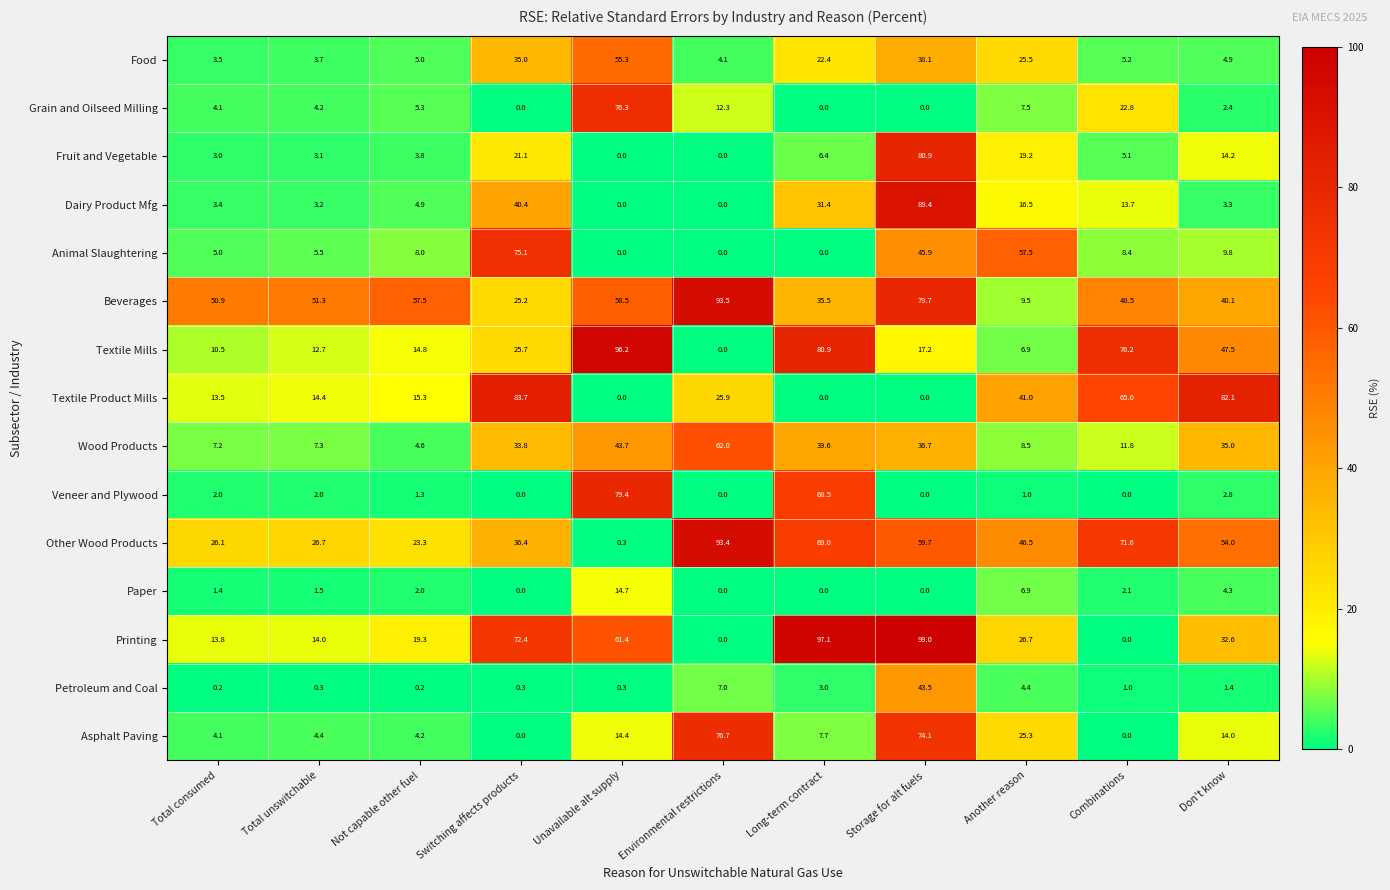

At which category does the chart reach its peak across all series?

Storage for alt fuels